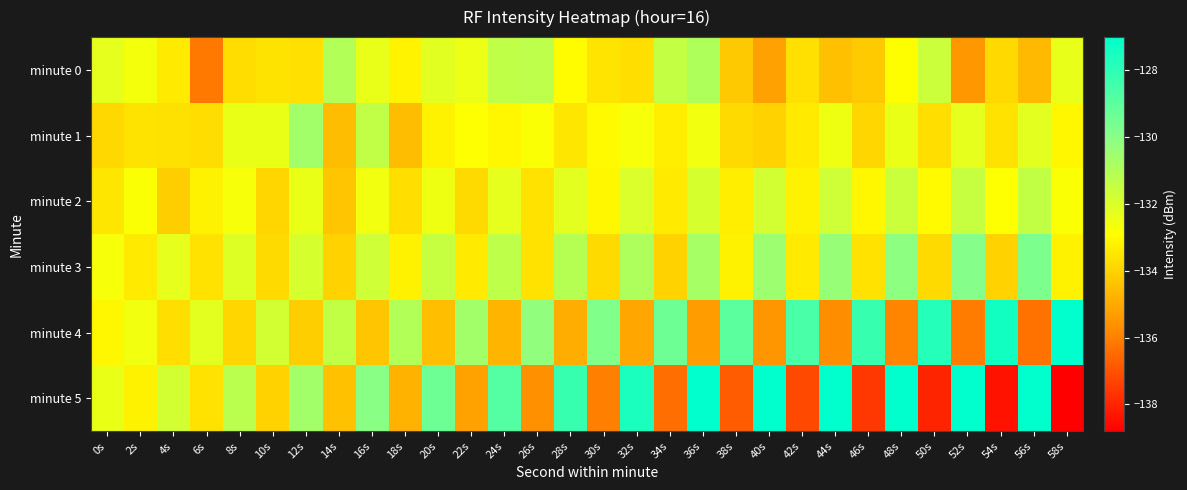

How many data points does each series have?

30